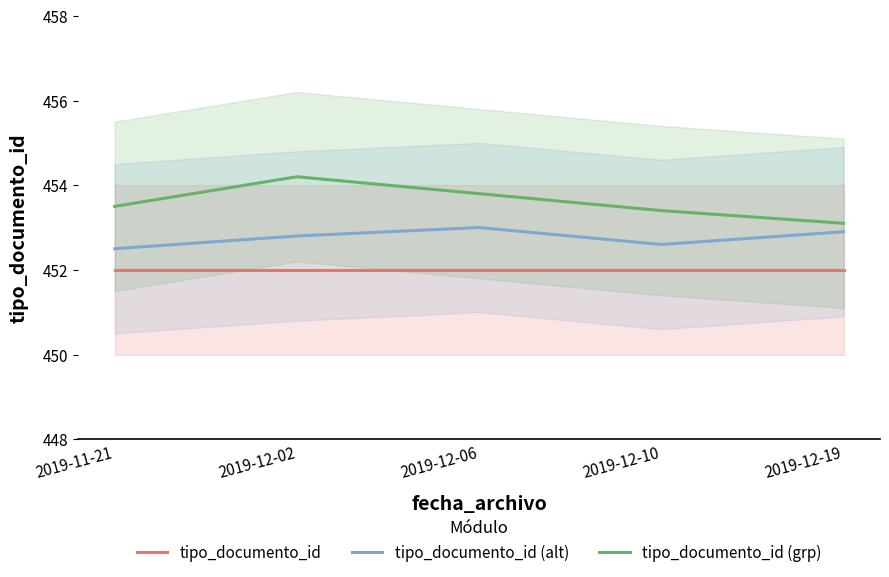

Count the number of categories in the chart.

5